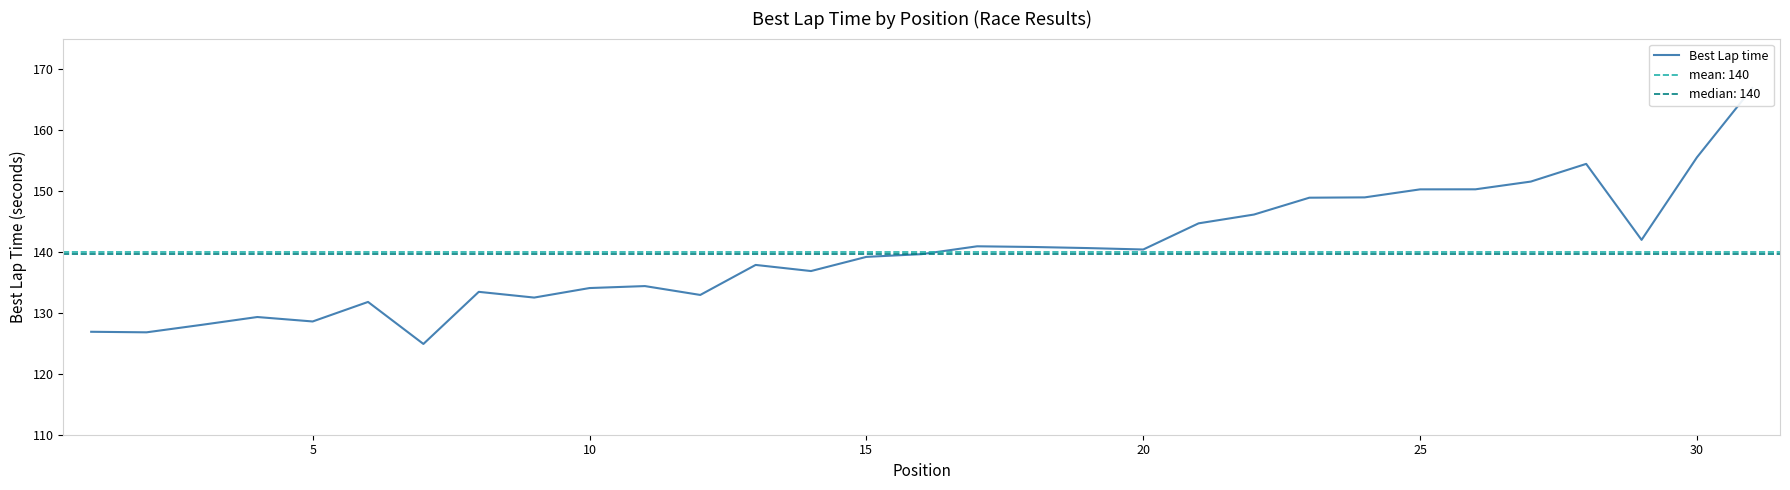

At which category does the data reach its first local valley?

5